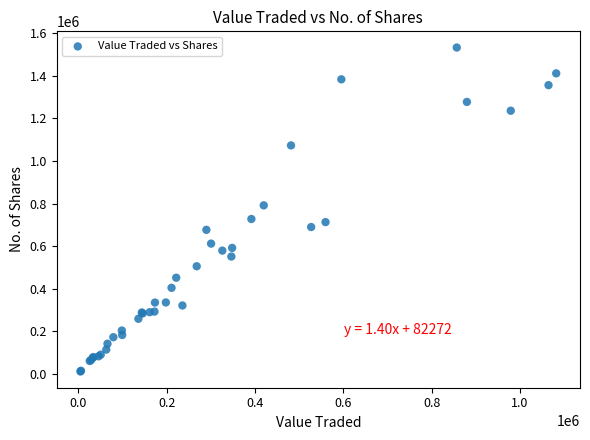

What Y value in the scatter plot is closest to 772312?

791916